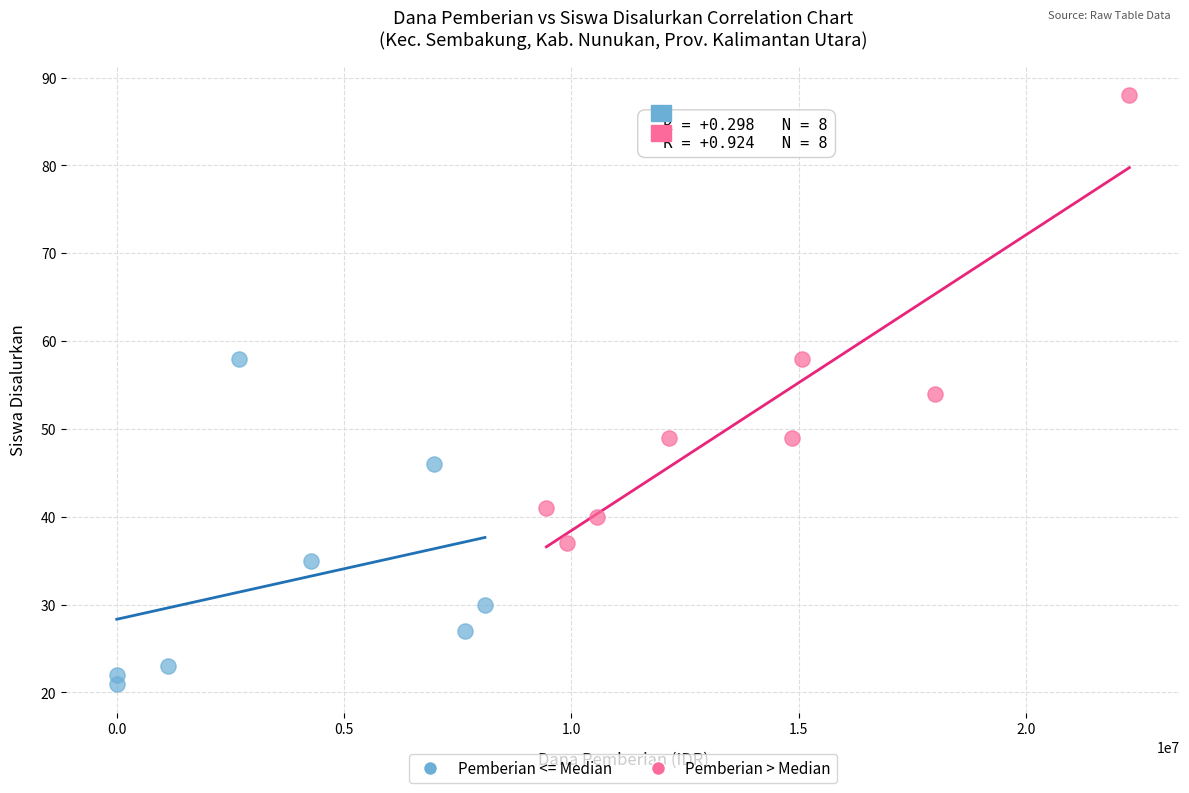

Which series contains the highest Y value?

Pemberian > Median